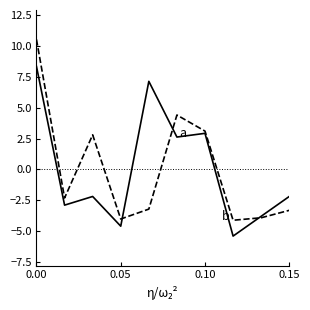

What is the greatest value displayed?

10.5